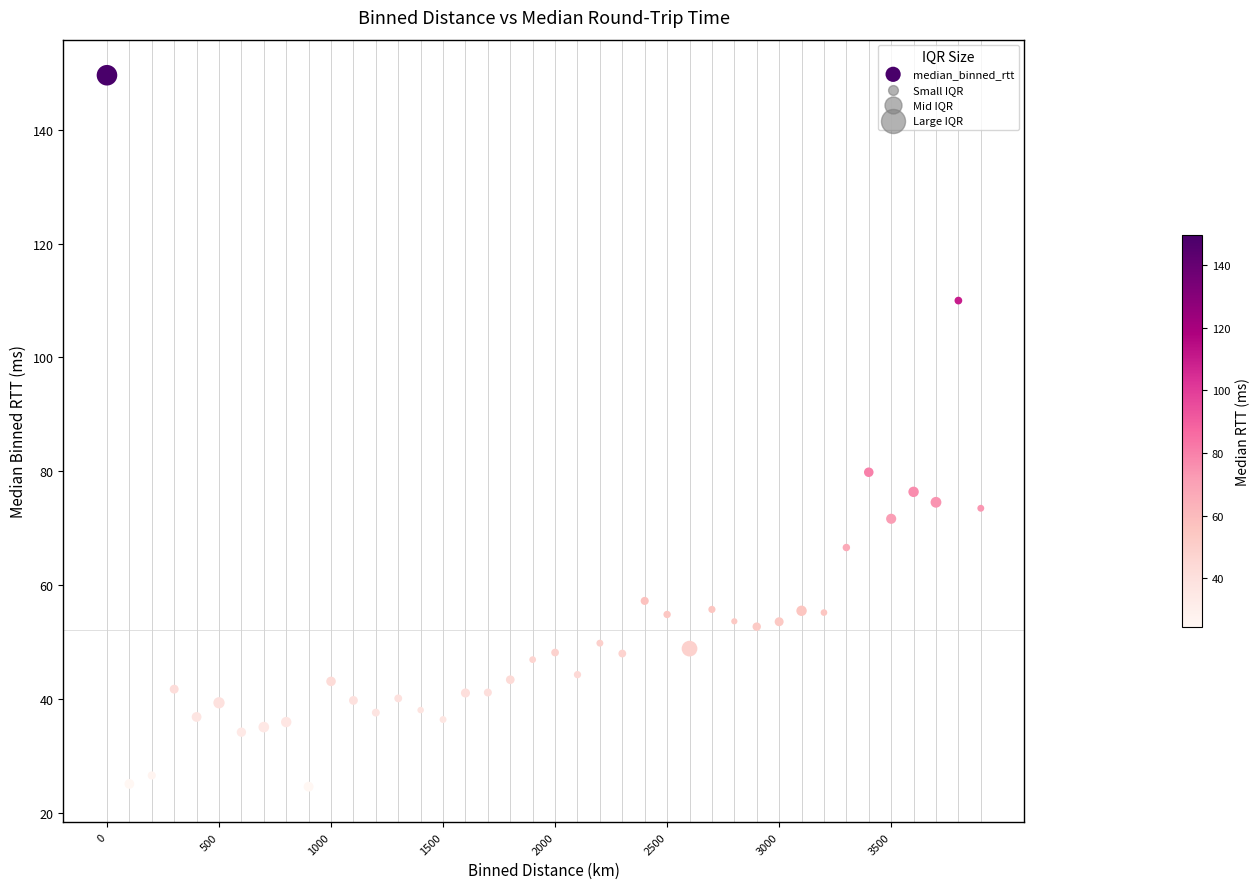

What is the range of X values (max minus min)?

3900.0